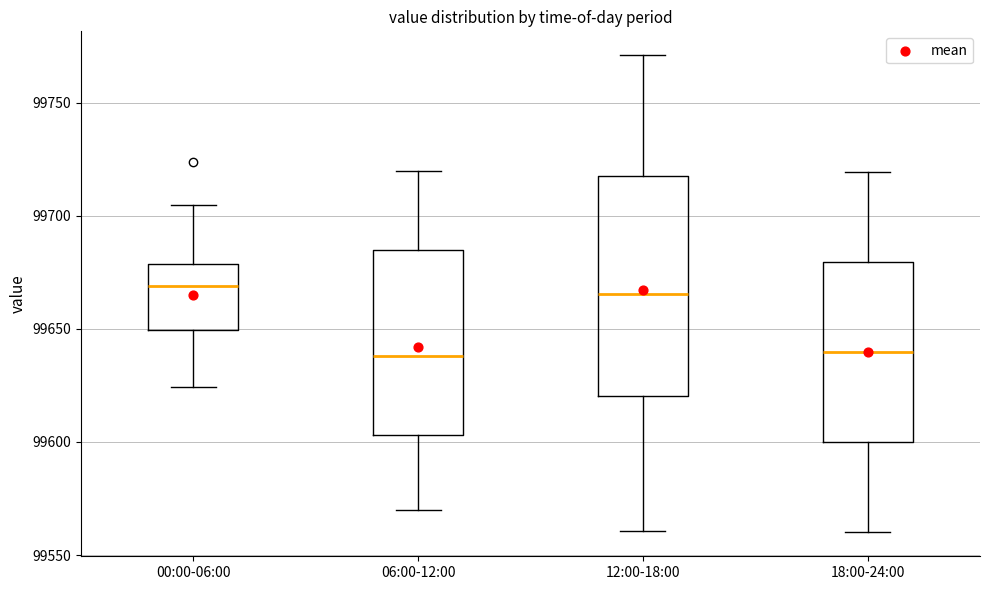

Comparing the boxes themselves (not the whiskers), which one is the tallest?

12:00-18:00